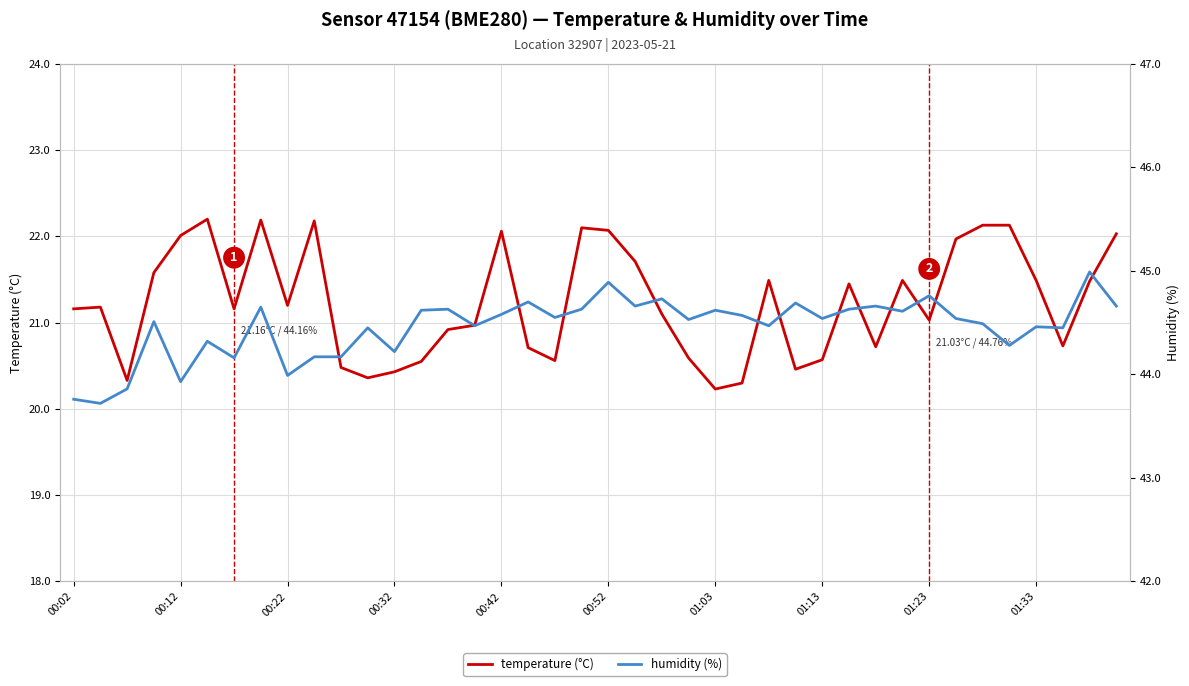

What are all the series names shown in the legend?

temperature (°C), humidity (%)